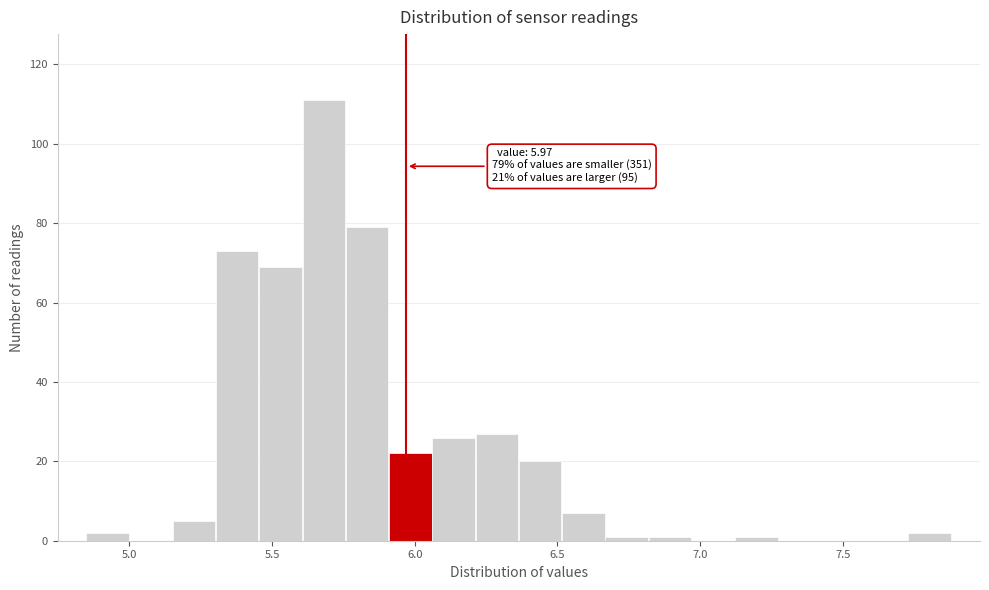

Read against the x-axis, roughly where is the centre of the tallest bar?

5.70